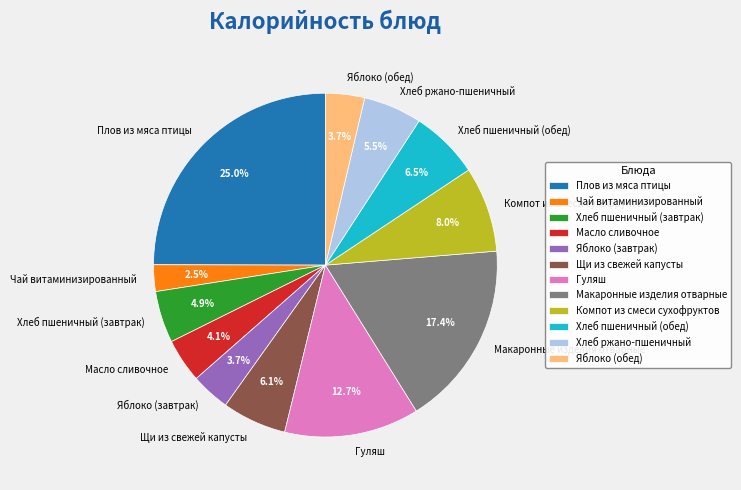

What percentage is the Макаронные изделия отварные slice, to the nearest percent?

17%